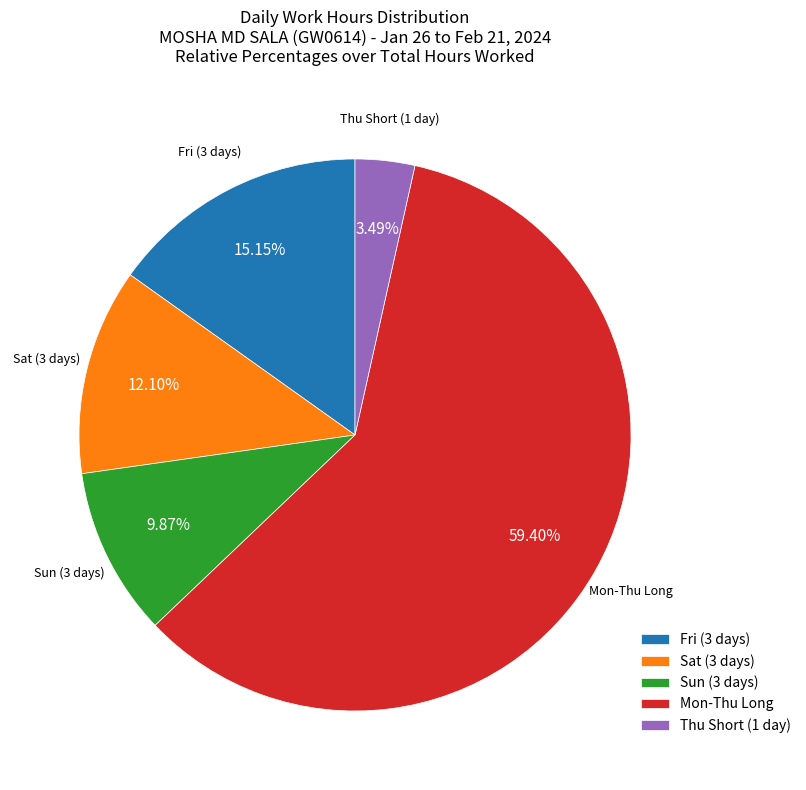

Which slice is the smallest?

Thu Short (1 day)